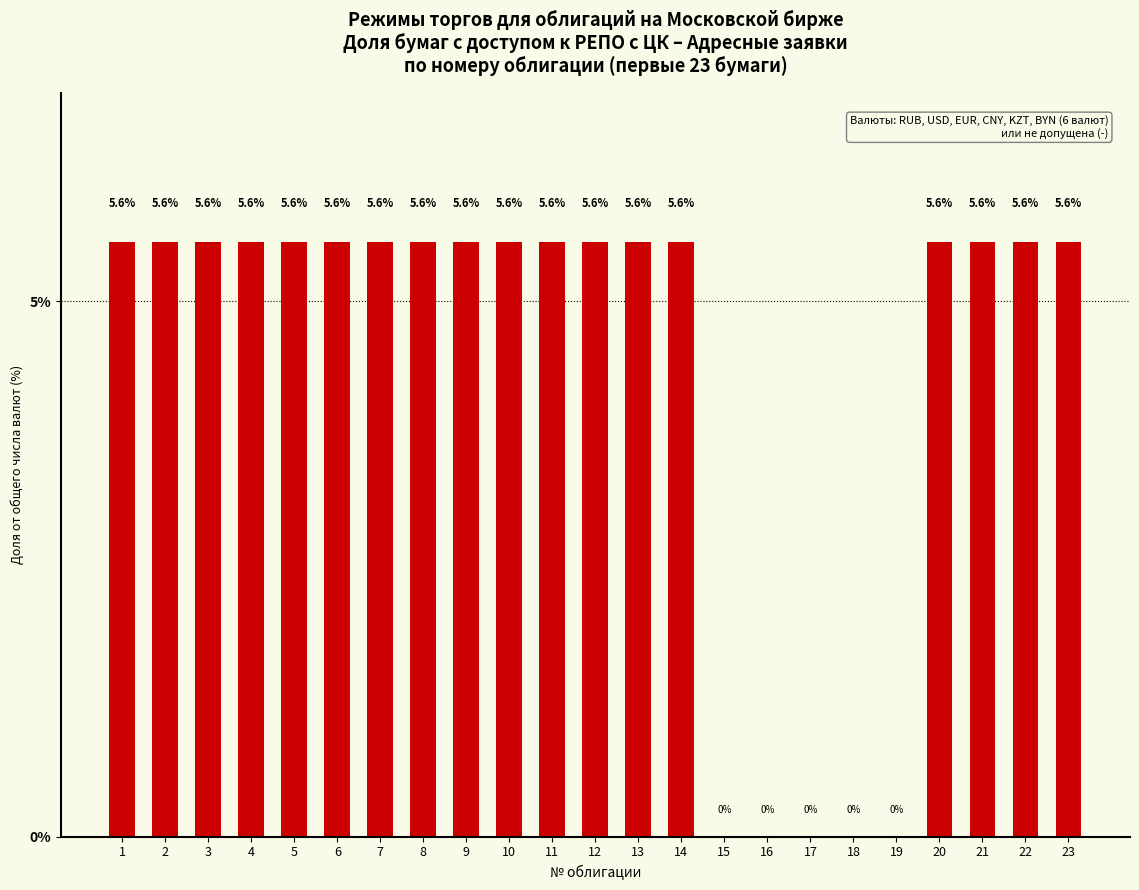

What is the ratio of the value at 22 to the value at 2?

1.0